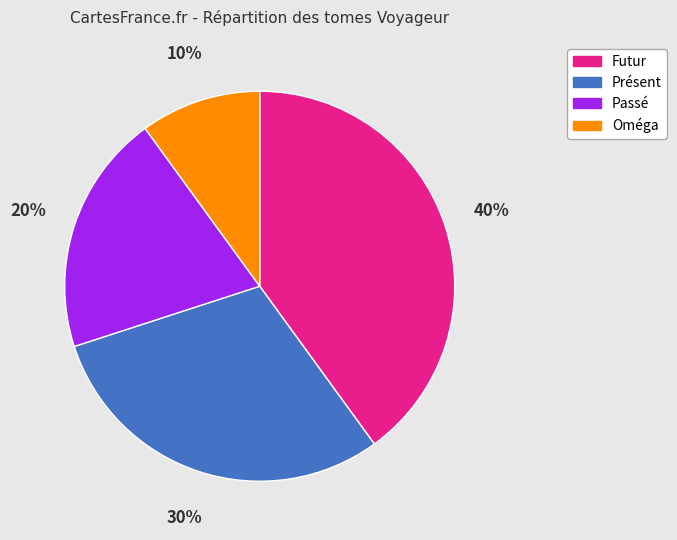

Which has a higher value, Présent or Oméga?

Présent